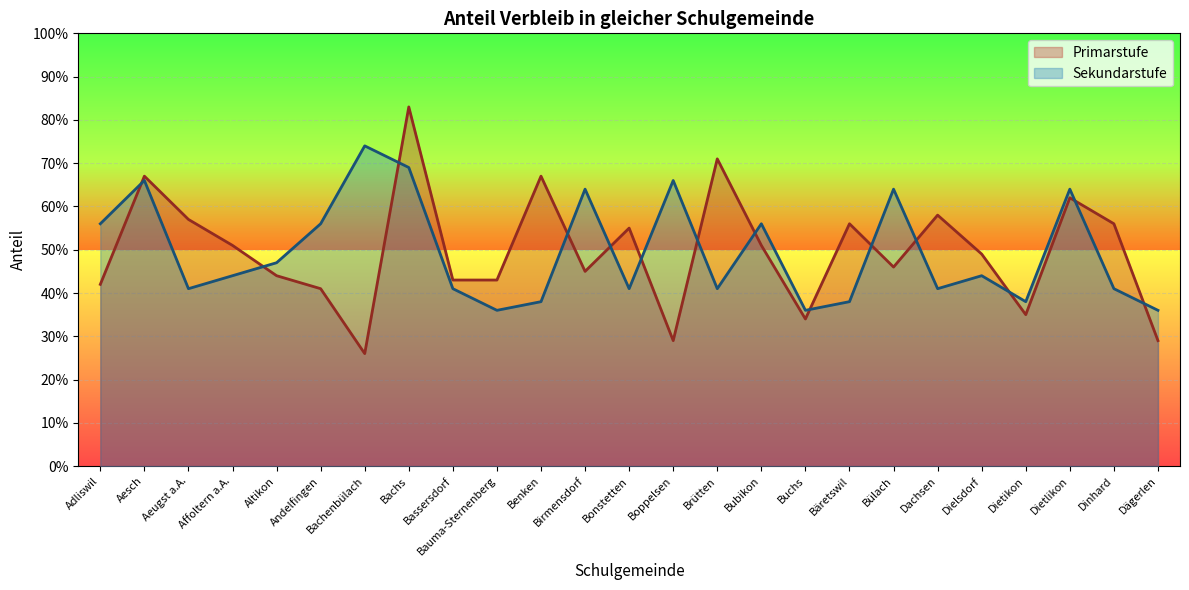

Is it true that Sekundarstufe equals 0.6 at Andelfingen?

True